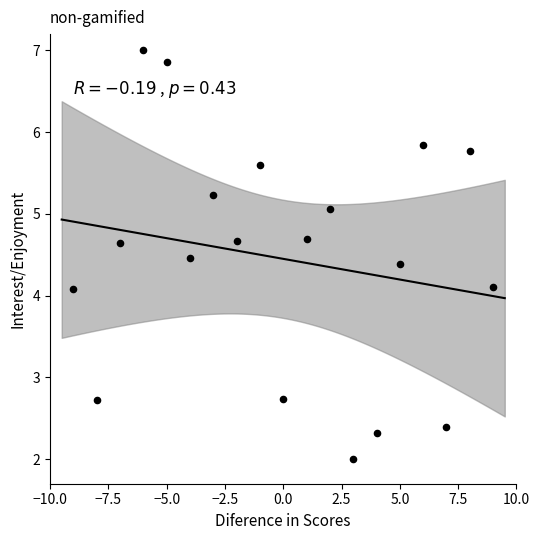

What is the range of X values (max minus min)?

18.0